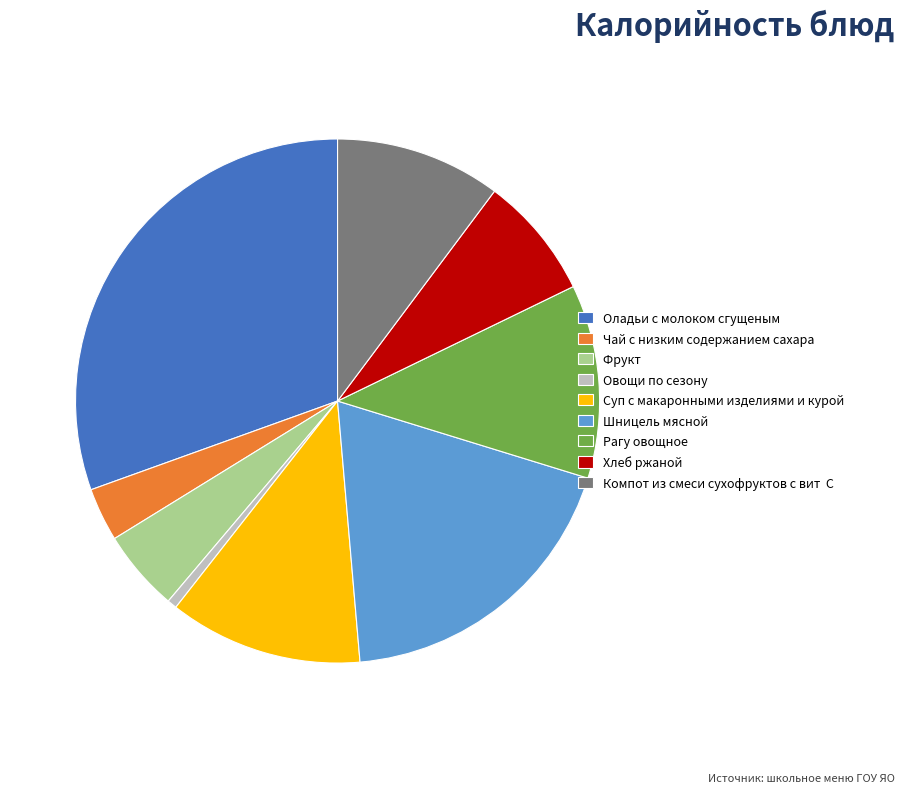

Which slice is the largest?

Оладьи с молоком сгущеным